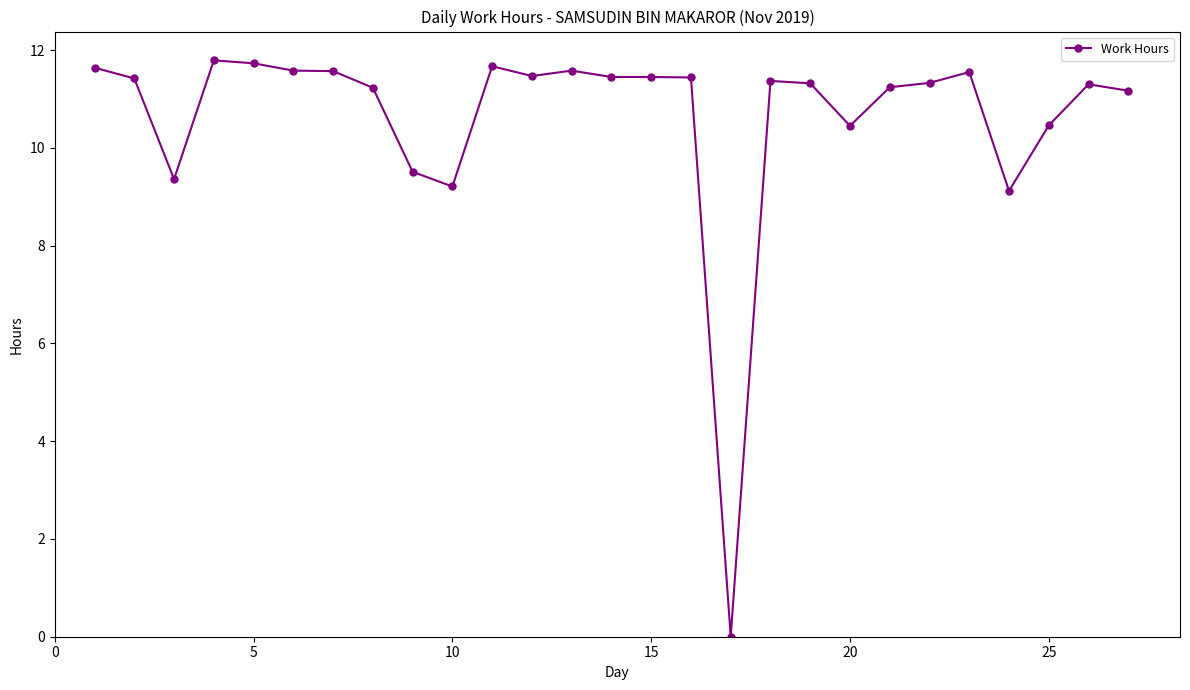

What is the value of the 24th point from the left?

9.1